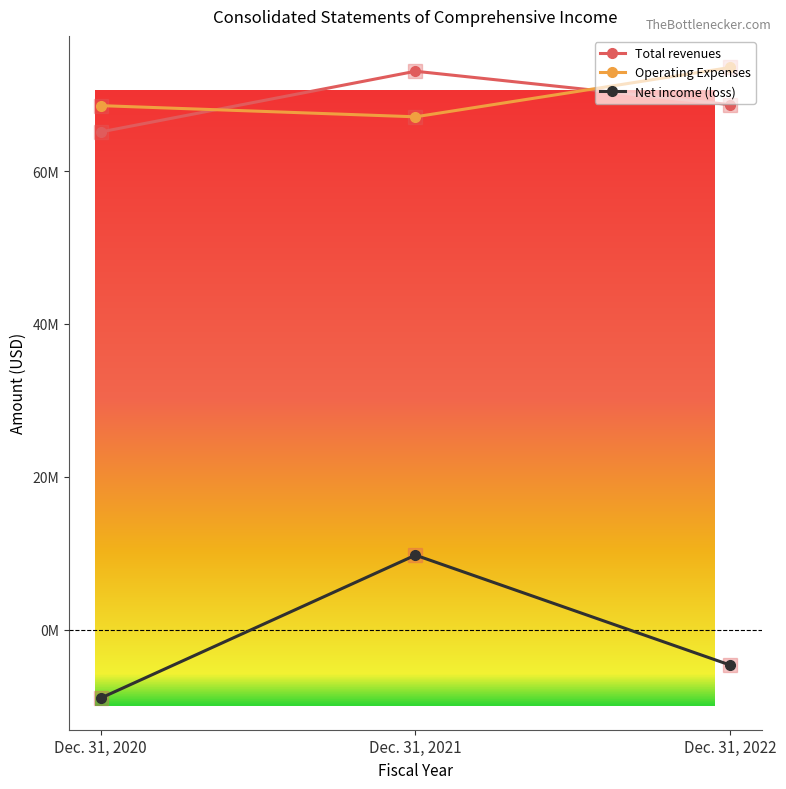

Where is Total revenues nearest to the value 69082500?

Dec. 31, 2022